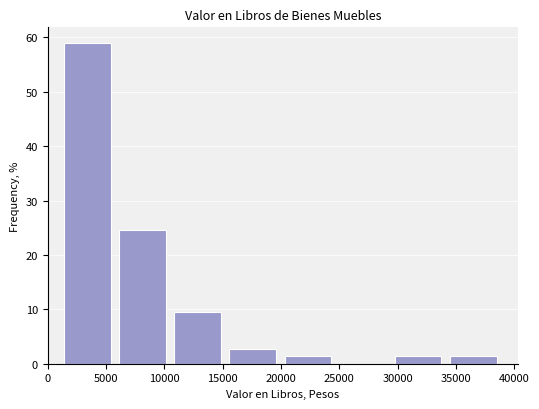

Reading left to right, transcribe this chart: for each bar, give the range it covers on the x-axis and its height. Neither the bar edges nor the heights are printed on the chart, so give them approximately, as read against the axes.

1000 to 6000: 59
6000 to 10500: 25
10500 to 15000: 10
15000 to 20000: 3
20000 to 24500: 1
24500 to 29500: 0
29500 to 34000: 1
34000 to 39000: 1